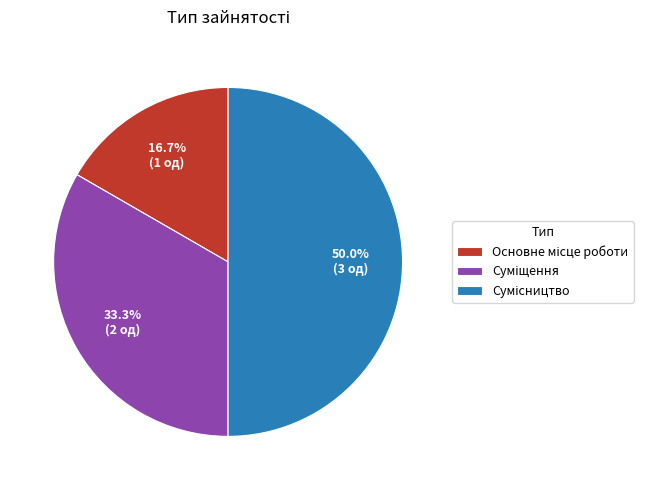

To the nearest percent, what is the difference between the largest and smallest slice percentages?

33%